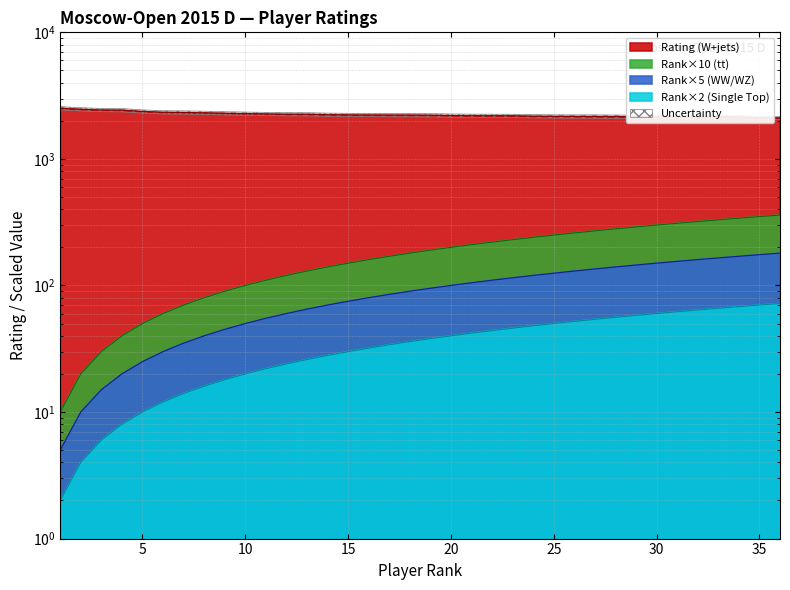

How many lines are shown in the chart?

4